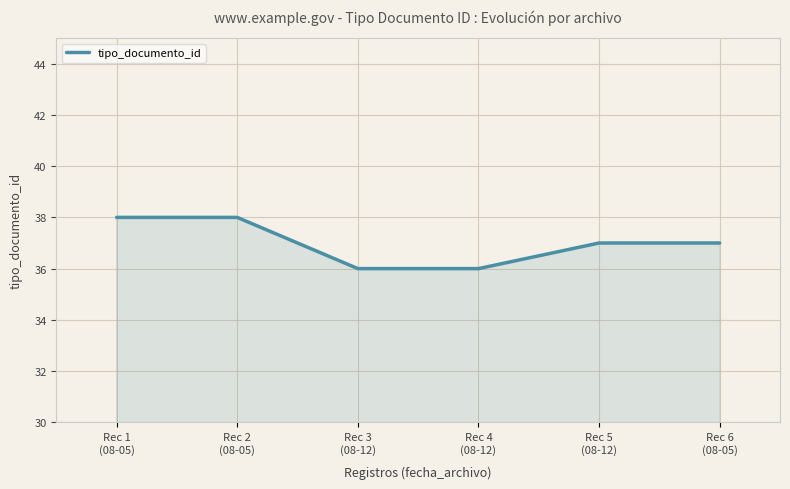

What is the difference between the maximum and minimum values?

2